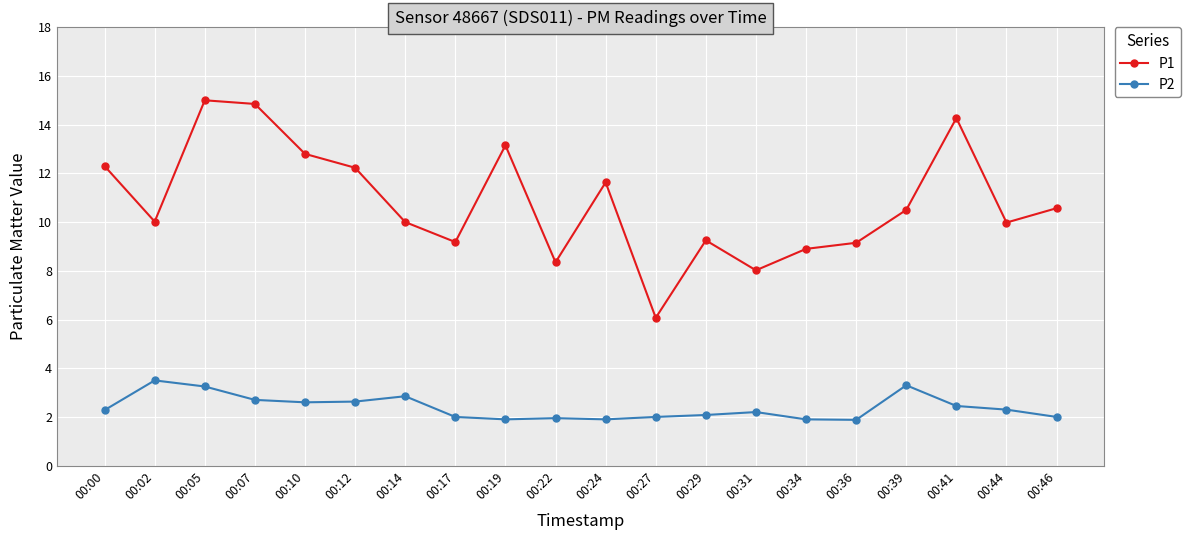

True or false: P2 and P1 cross at least once.

False